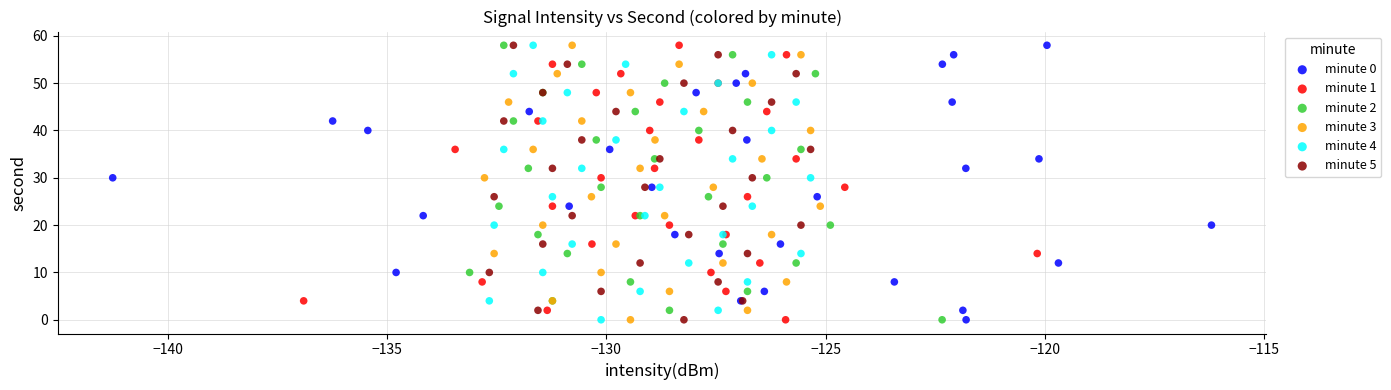

What are all the series names shown in the legend?

minute 0, minute 1, minute 2, minute 3, minute 4, minute 5